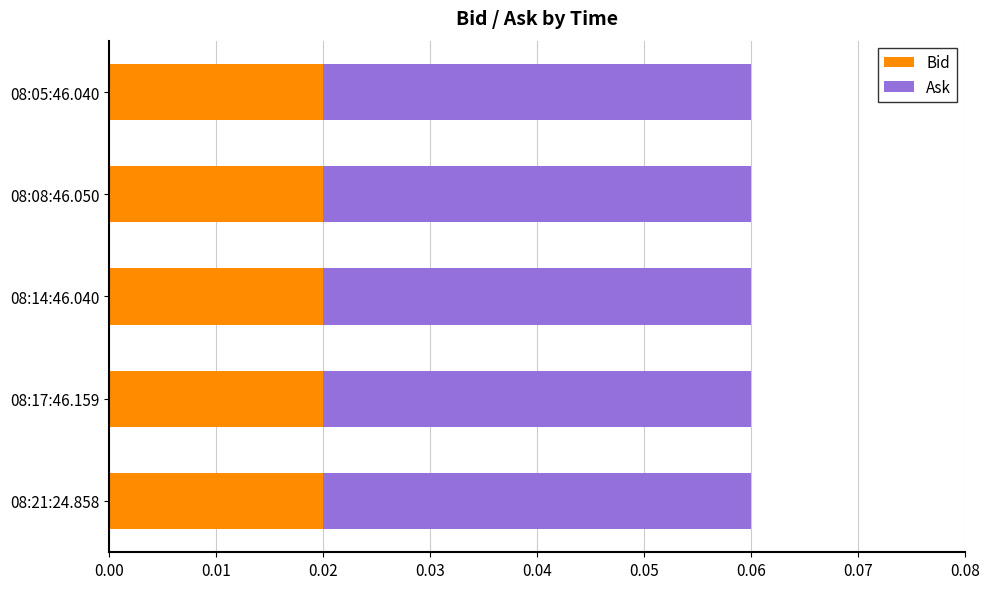

What is the sum of all Bid values?

0.1